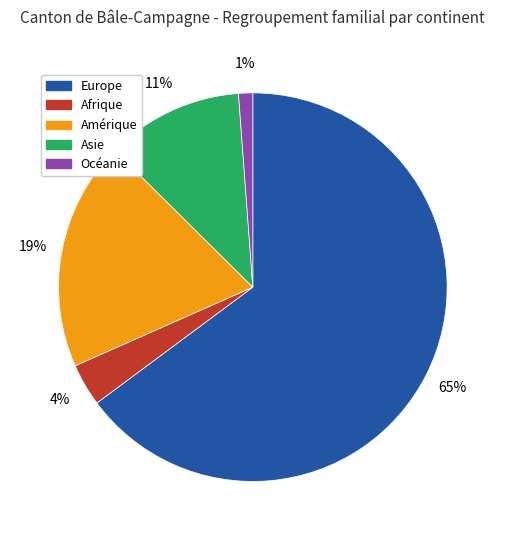

True or false: Amérique accounts for 26% of the total.

False